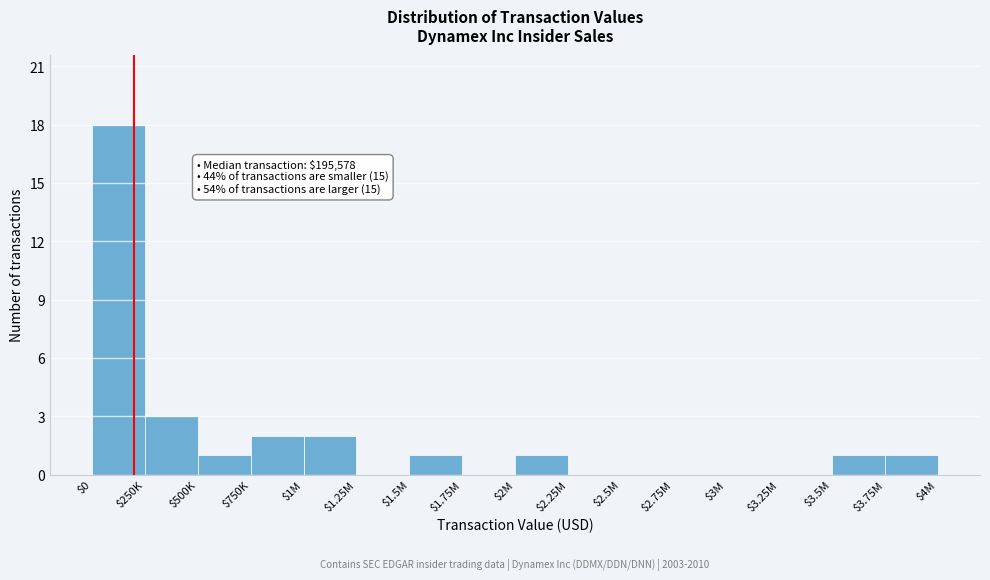

What is the sum of all values?

30